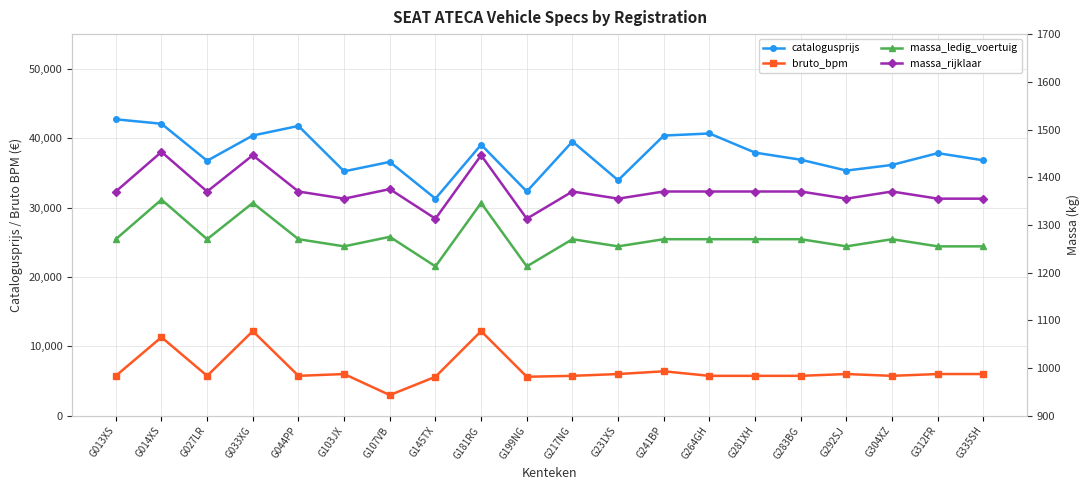

Where does the bruto_bpm series first go above 5741?

G014XS